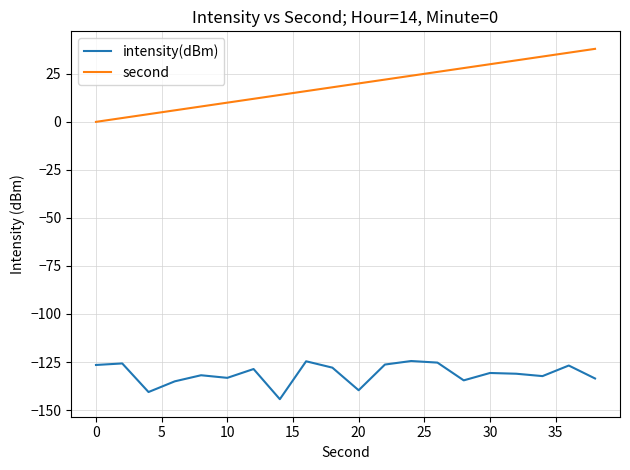

How many lines are shown in the chart?

2